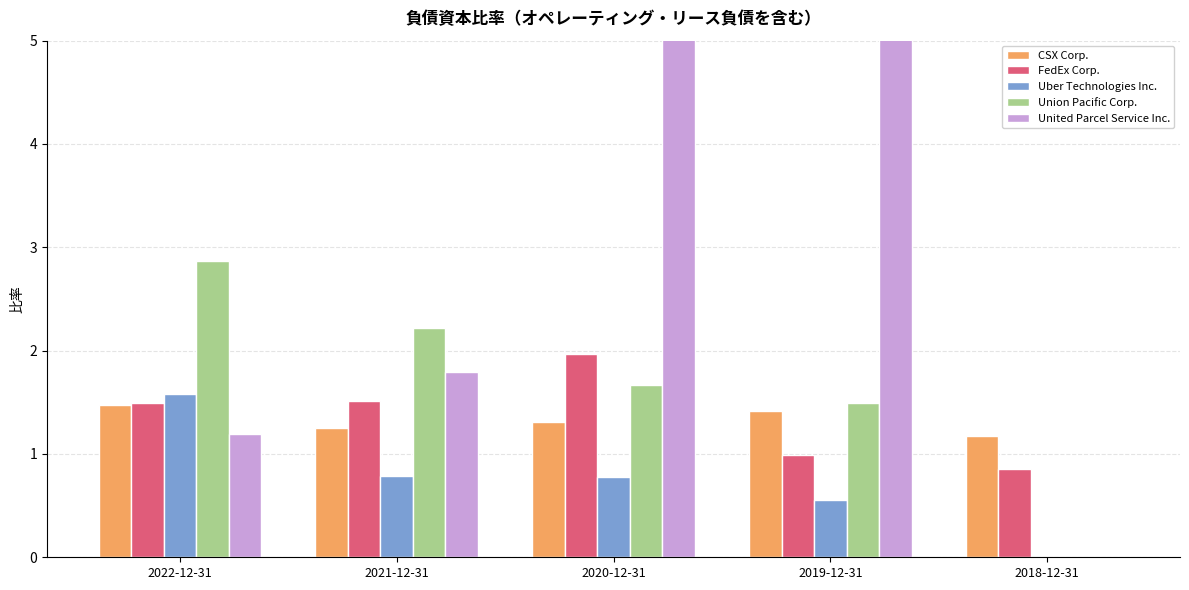

Is the value of United Parcel Service Inc. at 2022-12-31 greater than the value of FedEx Corp. at 2021-12-31?

No